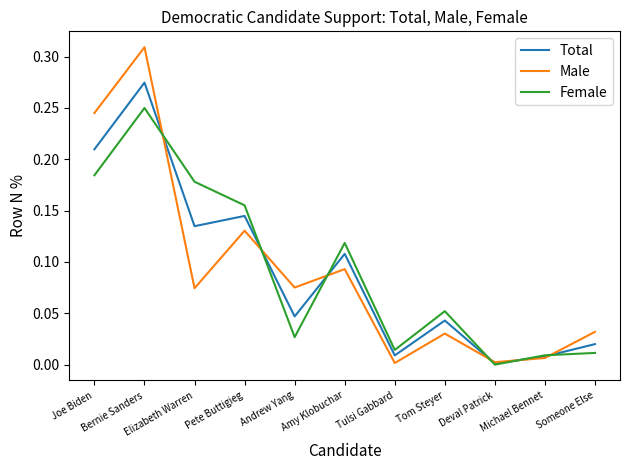

True or false: Female has more than 1 interior local peaks.

True